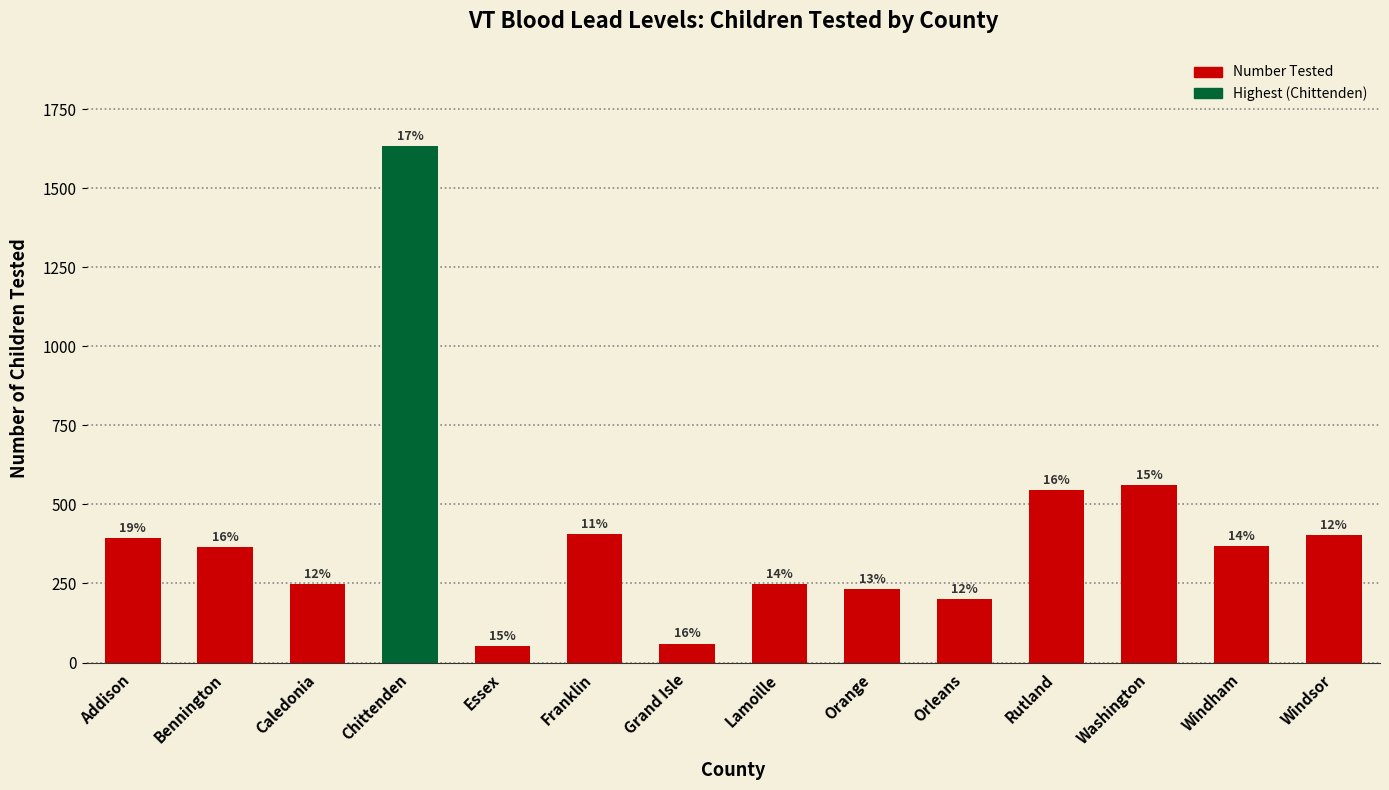

At which label is the value closest to 842?

Washington